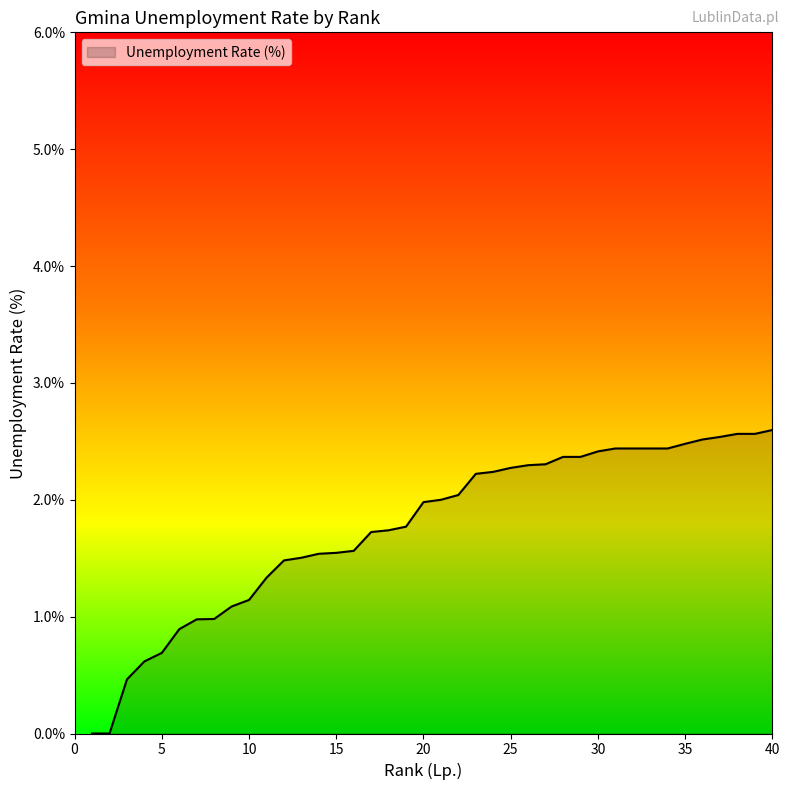

What is the difference between the second highest and minimum values?

2.6